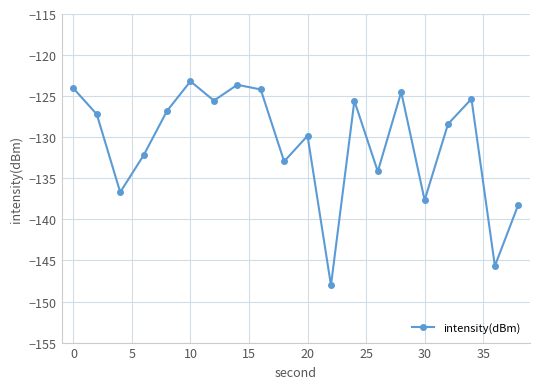

What is the greatest value displayed?

-123.2